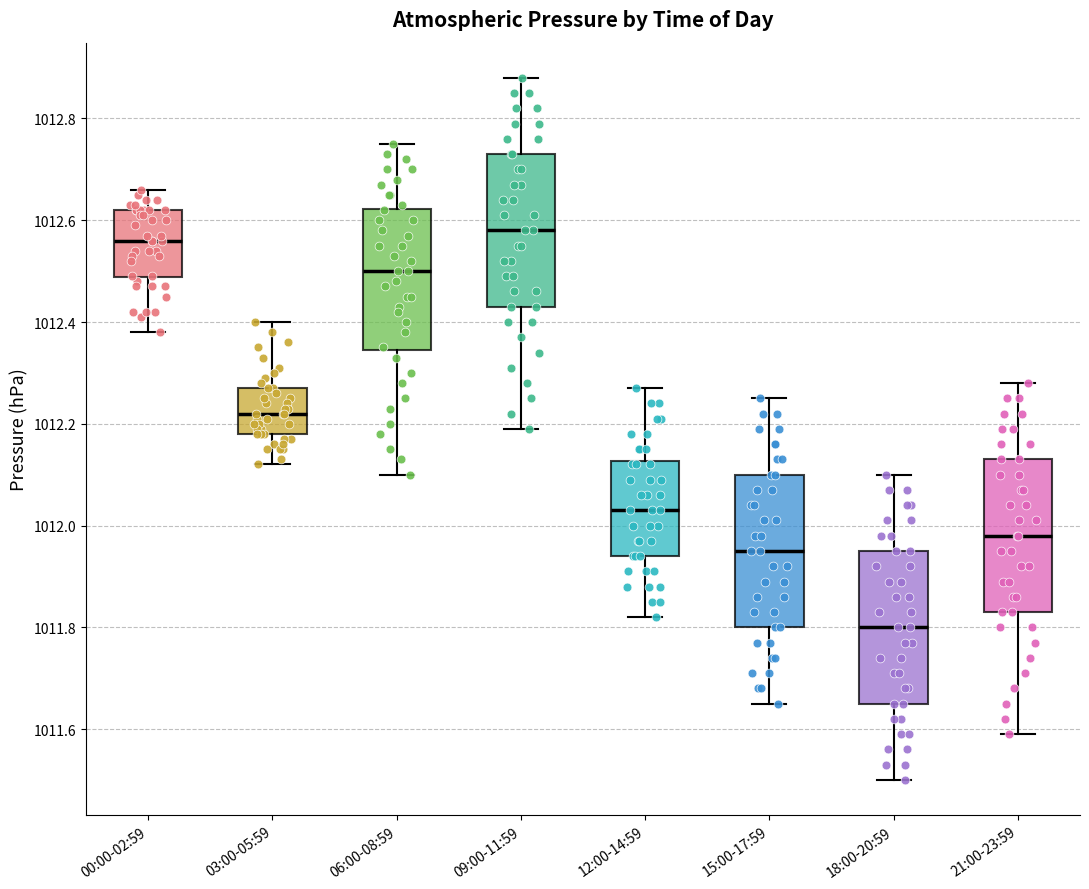

Reading left to right, read every box against the y-axis: the position of its median line, the range the box covers, and the ends of its whiskers. The values are not printed on the chart, so give them approximately, as read against the axis.

00:00-02:59: median 1012.56, box 1012.48 to 1012.62, whiskers 1012.38 to 1012.66
03:00-05:59: median 1012.22, box 1012.18 to 1012.28, whiskers 1012.12 to 1012.40
06:00-08:59: median 1012.50, box 1012.34 to 1012.62, whiskers 1012.10 to 1012.76
09:00-11:59: median 1012.58, box 1012.44 to 1012.74, whiskers 1012.20 to 1012.88
12:00-14:59: median 1012.04, box 1011.94 to 1012.12, whiskers 1011.82 to 1012.28
15:00-17:59: median 1011.96, box 1011.80 to 1012.10, whiskers 1011.66 to 1012.26
18:00-20:59: median 1011.80, box 1011.66 to 1011.96, whiskers 1011.50 to 1012.10
21:00-23:59: median 1011.98, box 1011.84 to 1012.14, whiskers 1011.60 to 1012.28